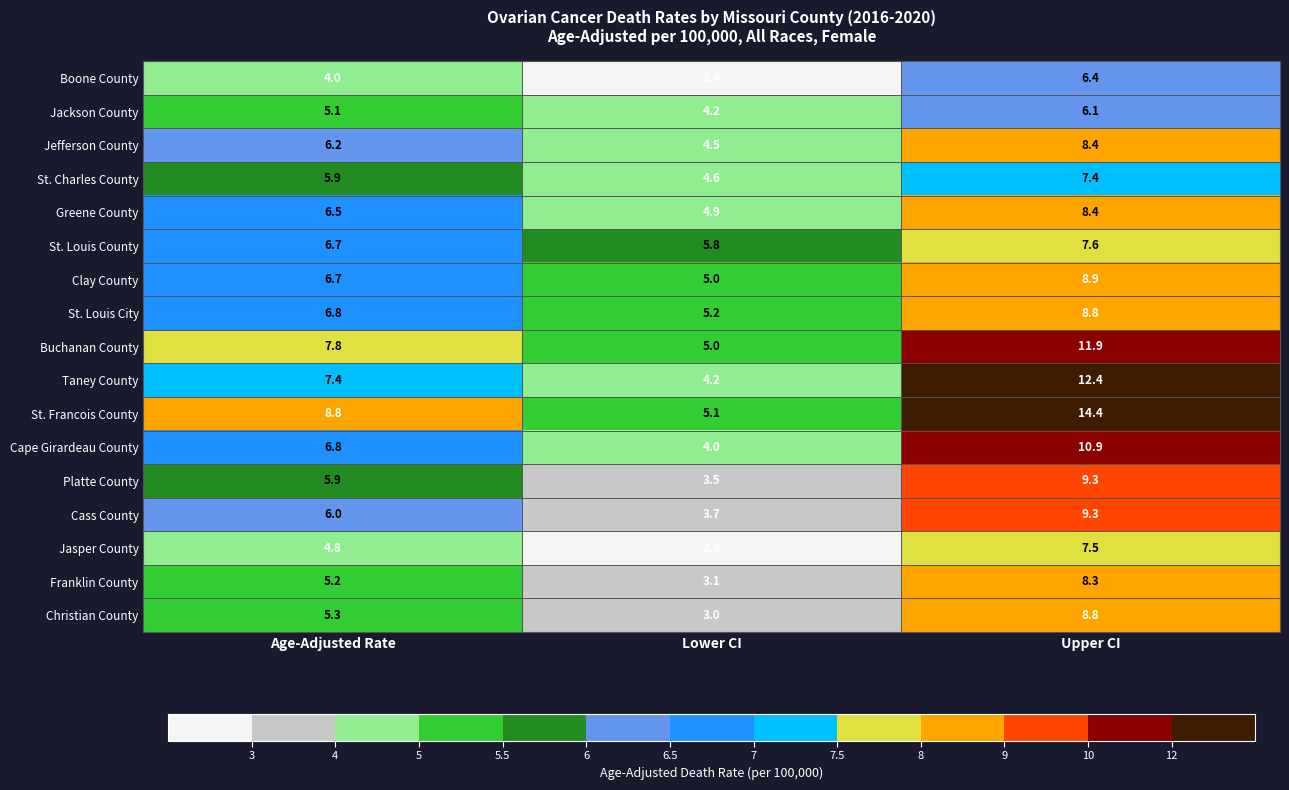

What is the average value of the Boone County series?

4.3